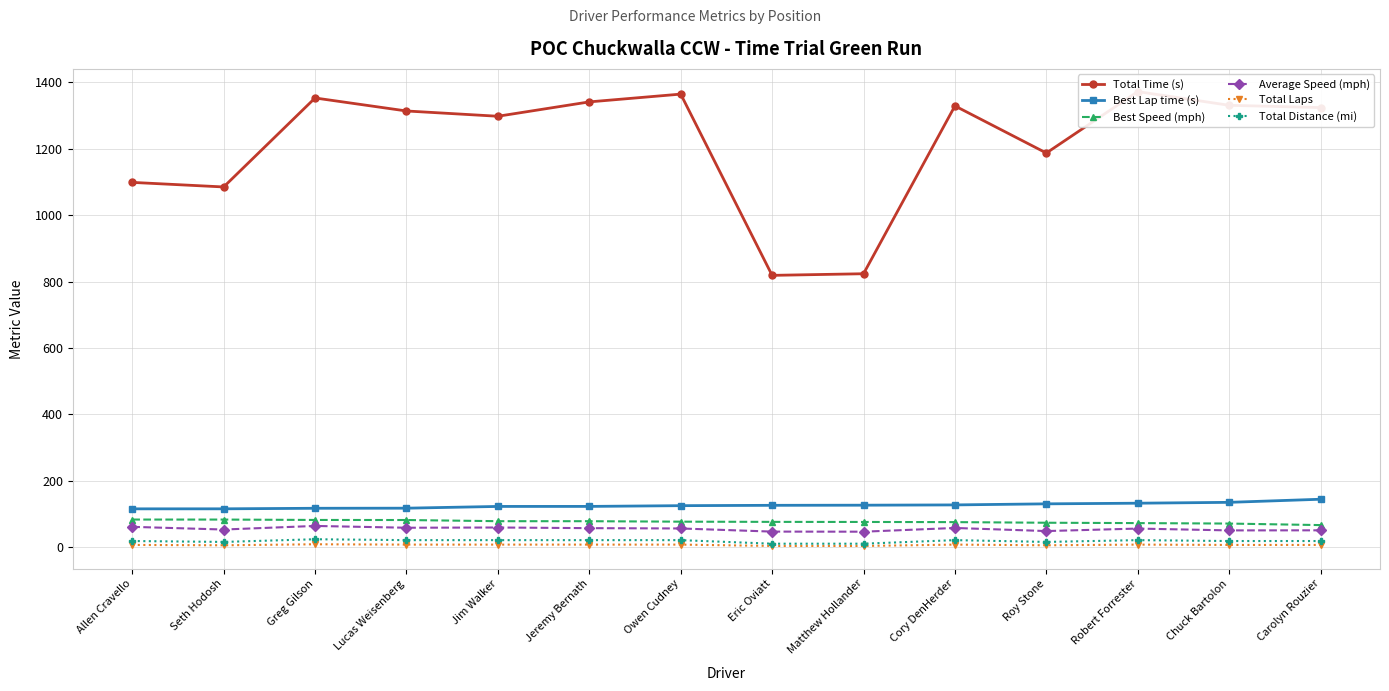

What is the sum of the Average Speed (mph) values at Seth Hodosh and Lucas Weisenberg?

112.1